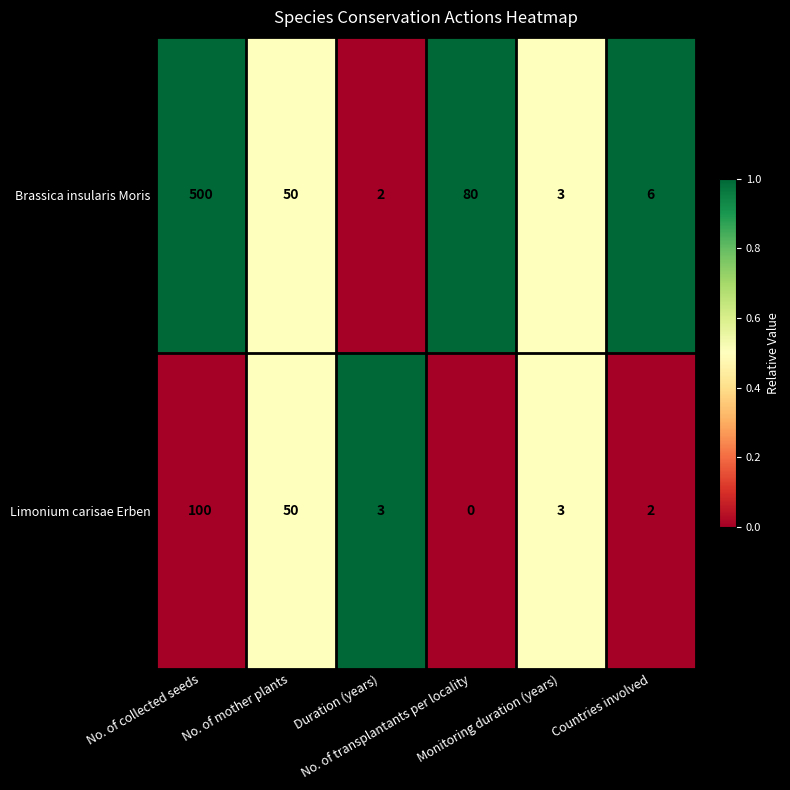

At which category is the sum across all series the highest?

No. of collected seeds